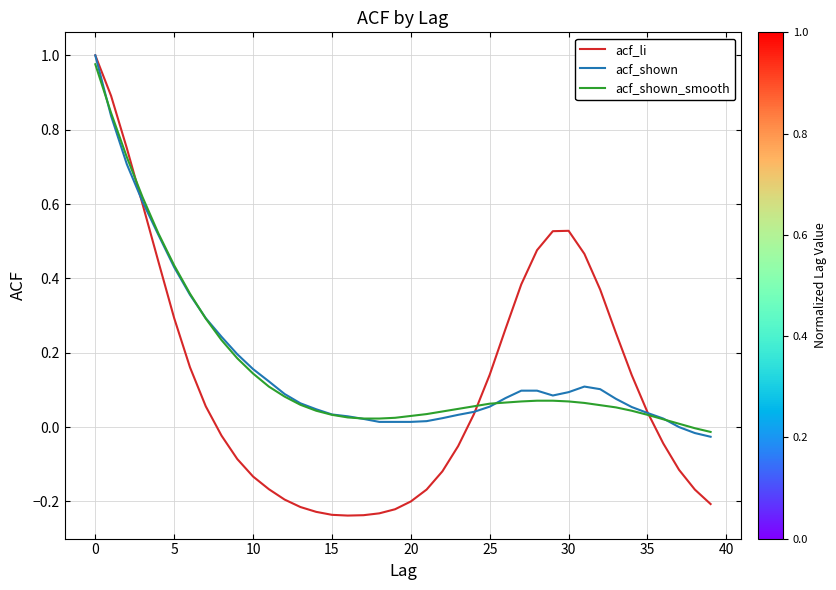

What are all the series names shown in the legend?

acf_li, acf_shown, acf_shown_smooth